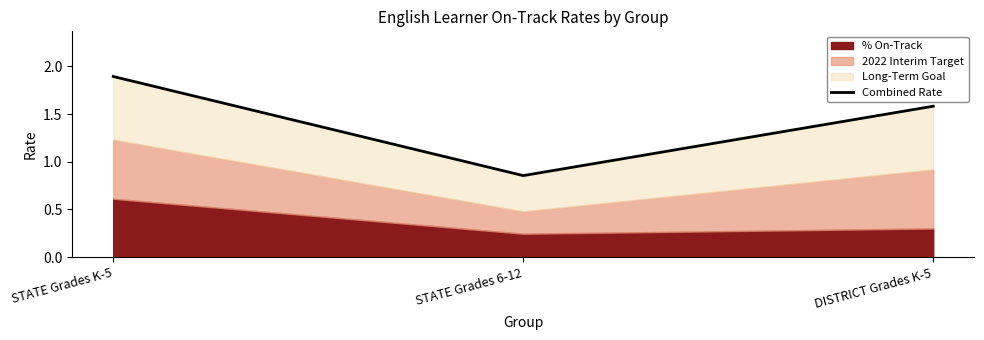

What is the value of the 1st point from the left?

1.9